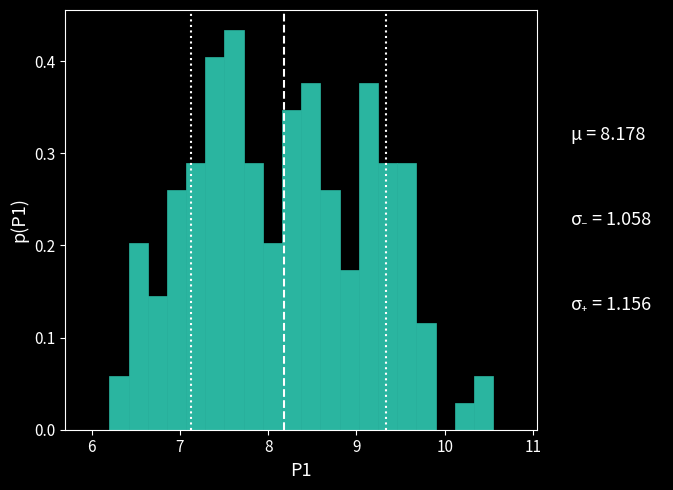

Read against the x-axis, roughly where is the centre of the tallest bar?

7.6